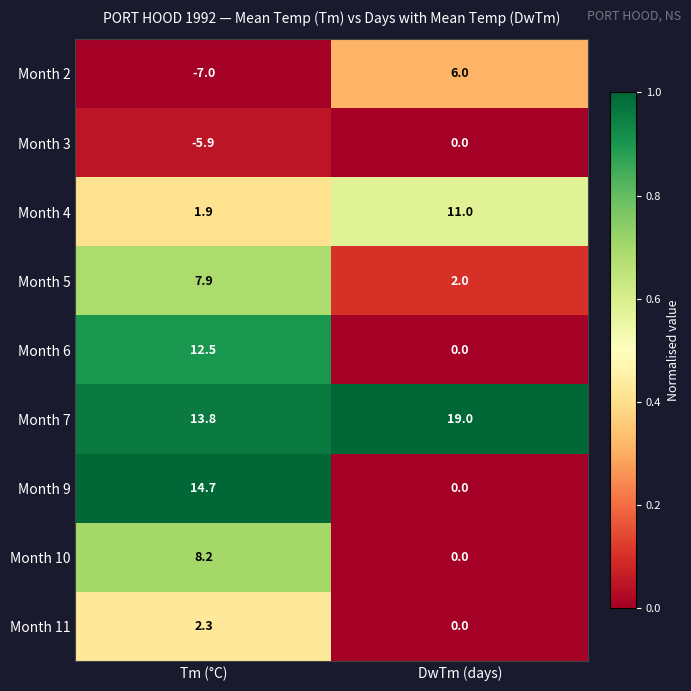

True or false: Month 9 has a value of 22.6 at Tm (°C).

False